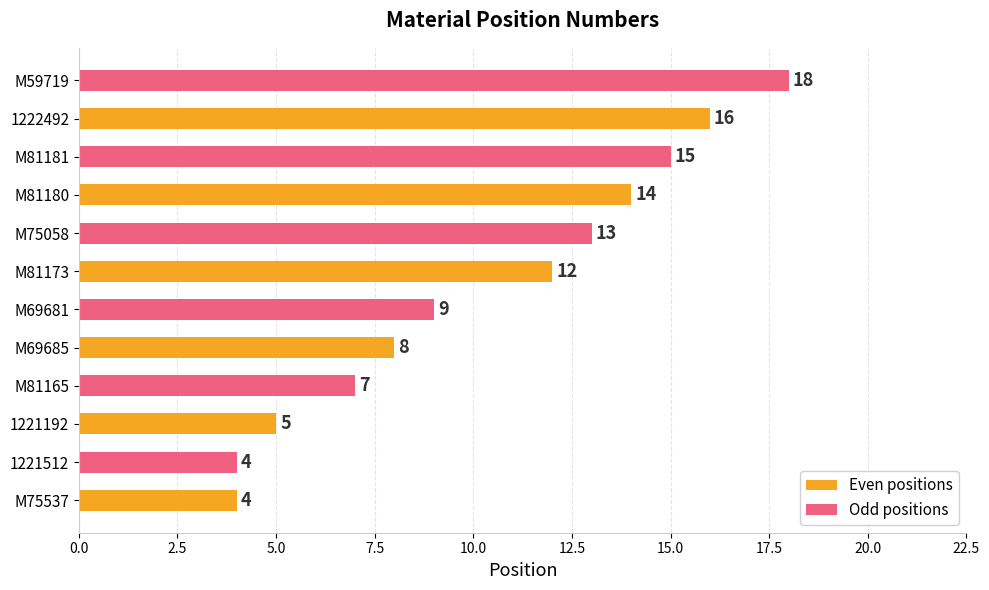

List the series in order of their overall mean, lowest first.

Even positions, Odd positions